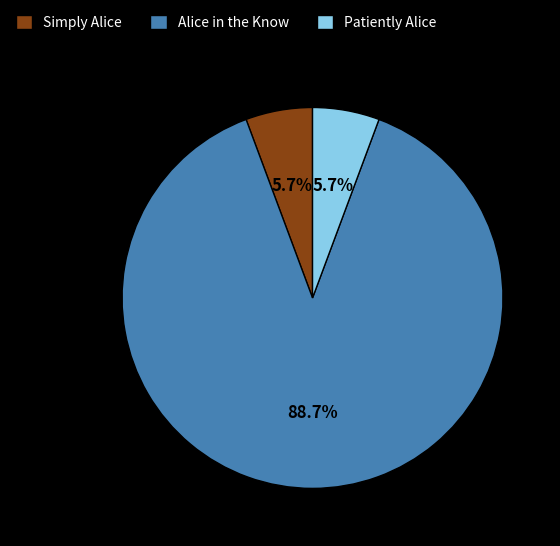

Which category has the biggest portion of the pie?

Alice in the Know